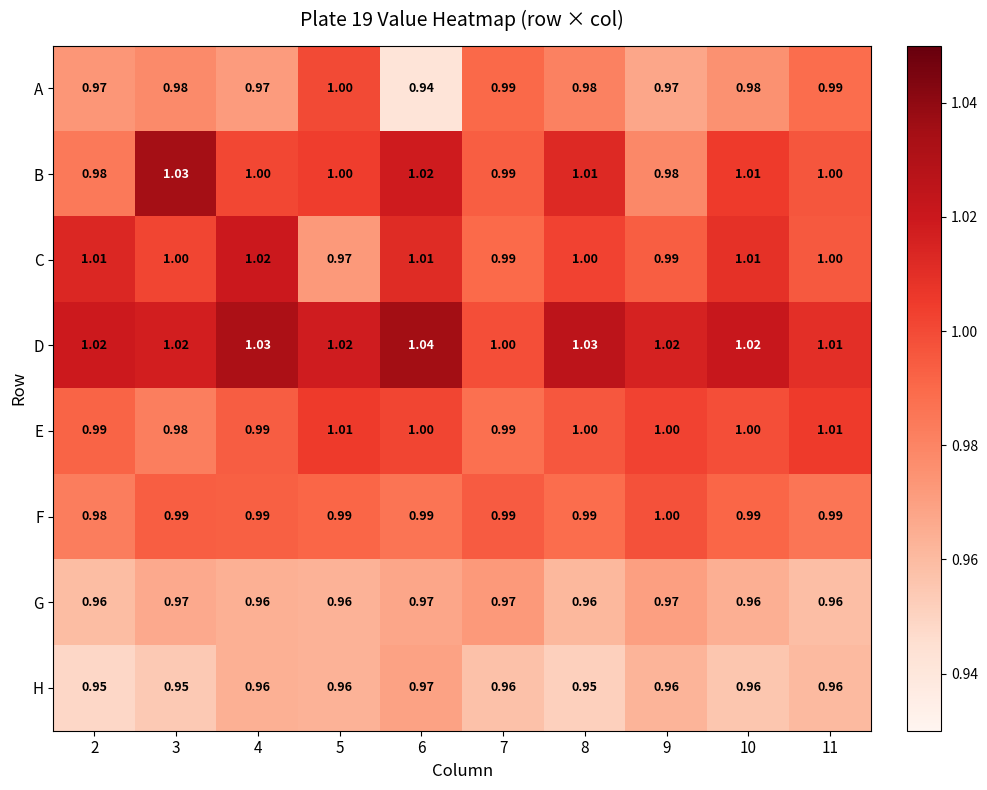

Which series has the largest total across all categories?

D